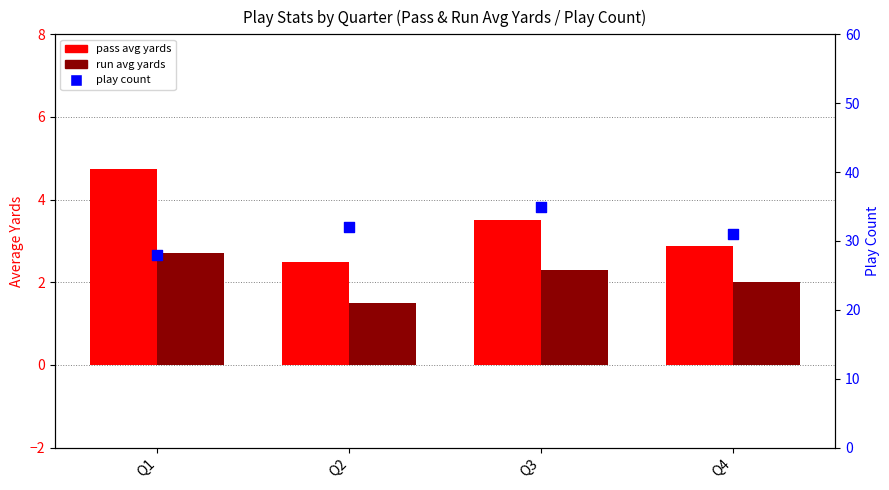

At which category is the sum across all series the highest?

Q3